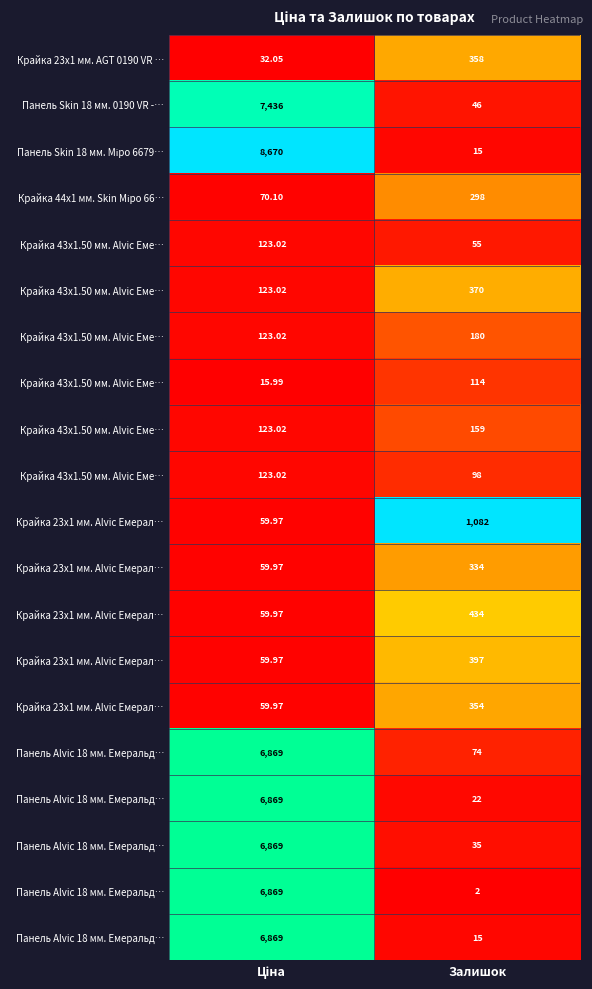

Between Залишок and Ціна, which is larger?

Залишок